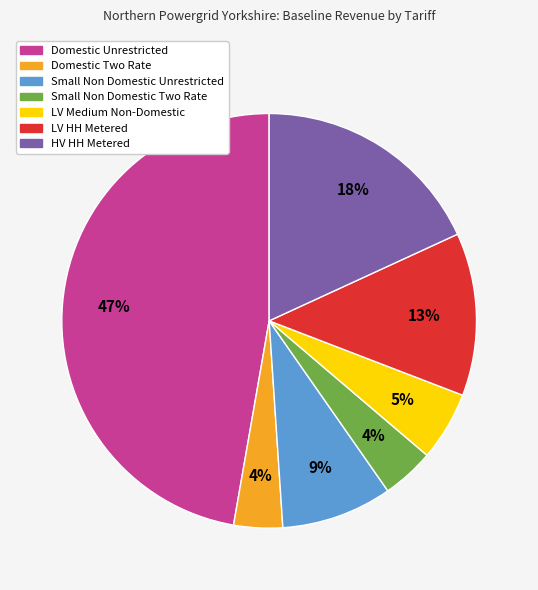

Is it true that Small Non Domestic Two Rate is 4% of the pie?

True